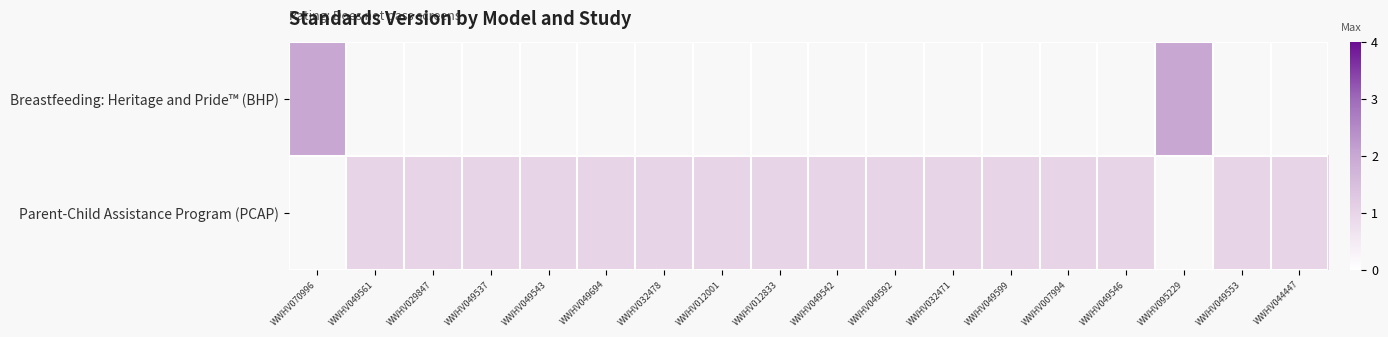

What is the minimum value shown in the chart?

1.0